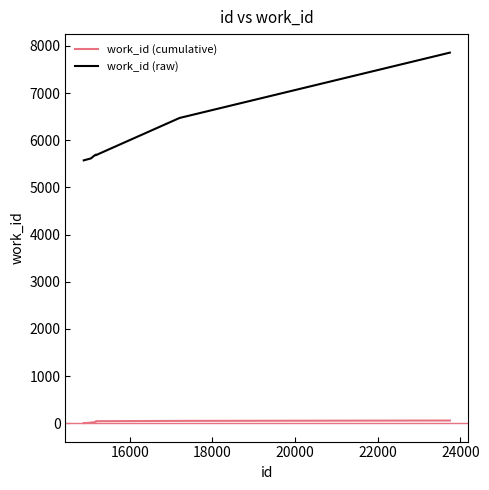

Which series has the largest total across all categories?

work_id (raw)